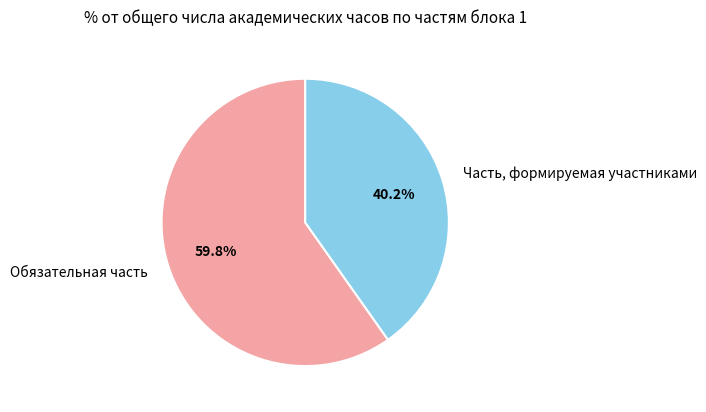

How many segments does this pie chart have?

2